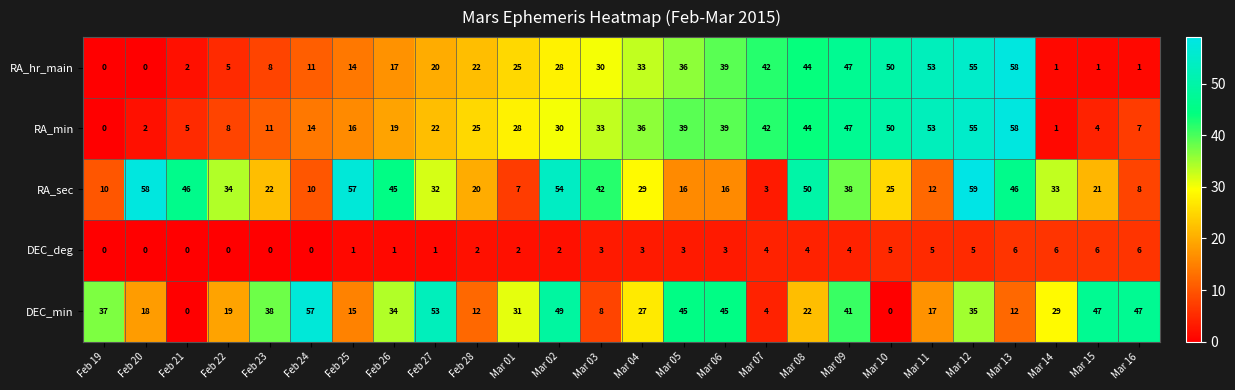

Is it true that RA_hr_main equals 22 at Feb 28?

True